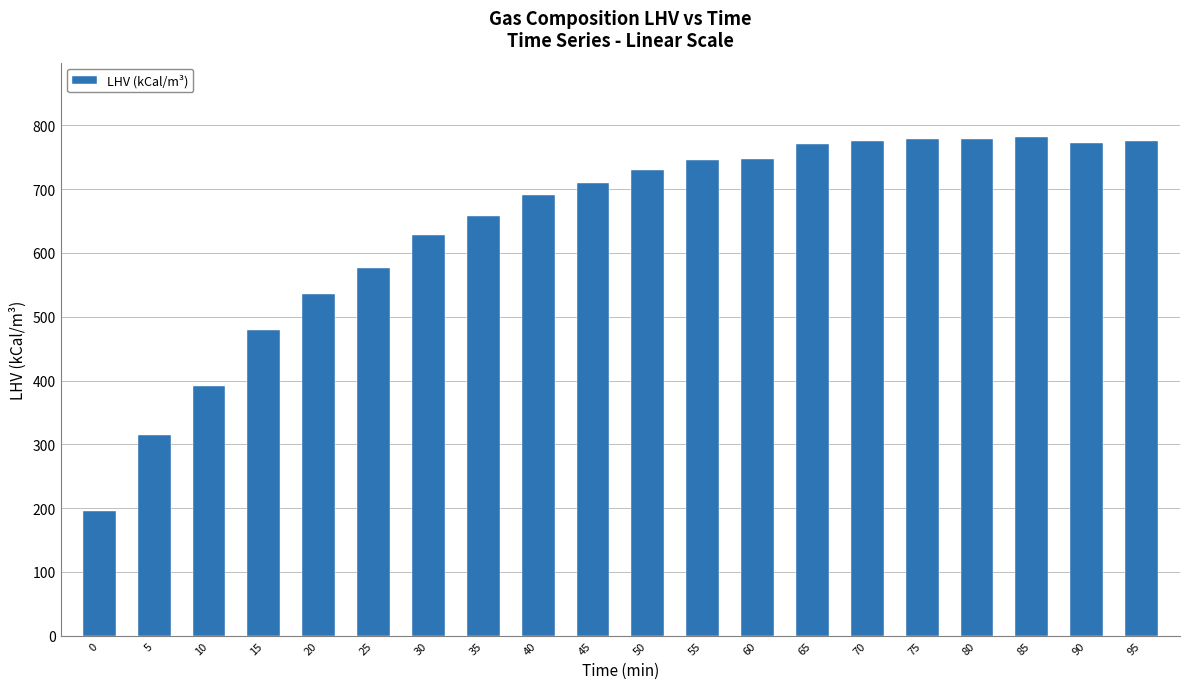

What value does the data have at 0, to the nearest 10?

200